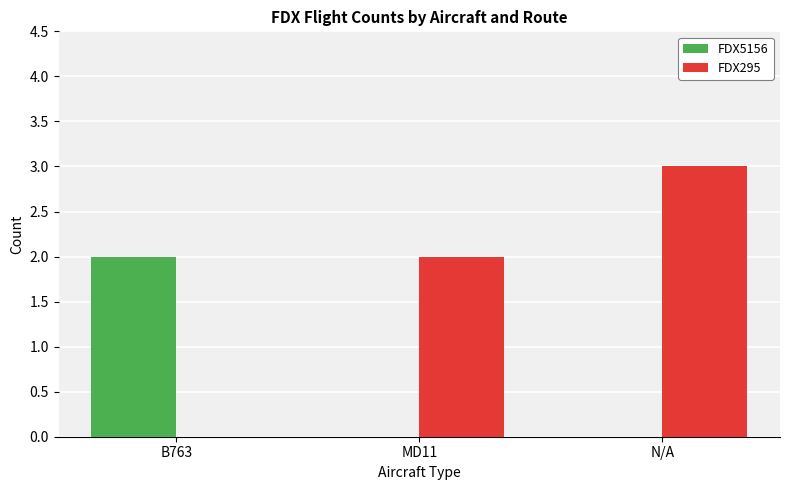

What is the total value across all series at MD11?

2